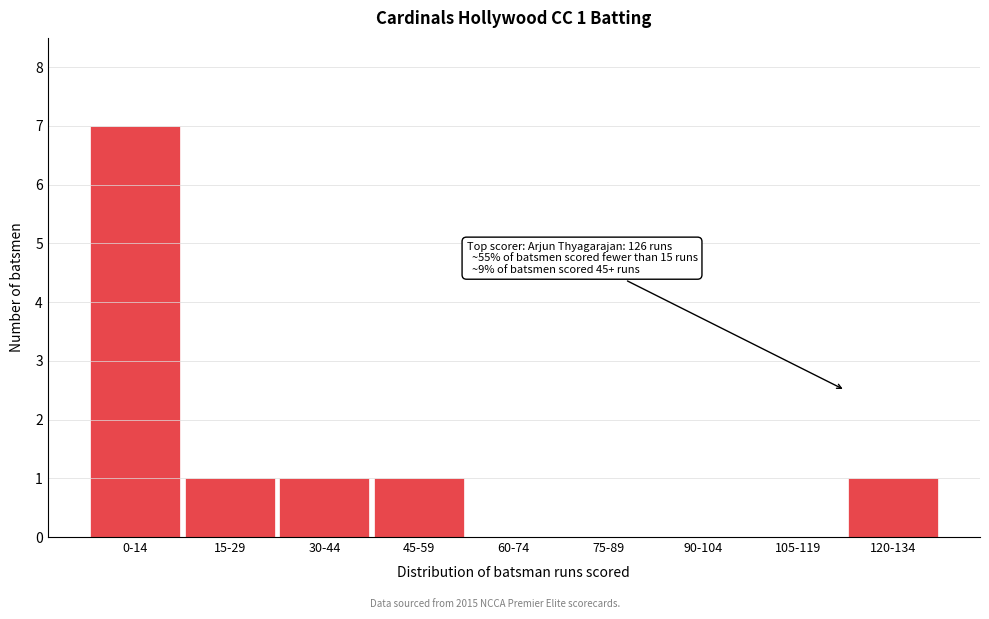

Reading left to right, list all the values displayed in this chart.

0-14=7	15-29=1	30-44=1	45-59=1	60-74=0	75-89=0	90-104=0	105-119=0	120-134=1